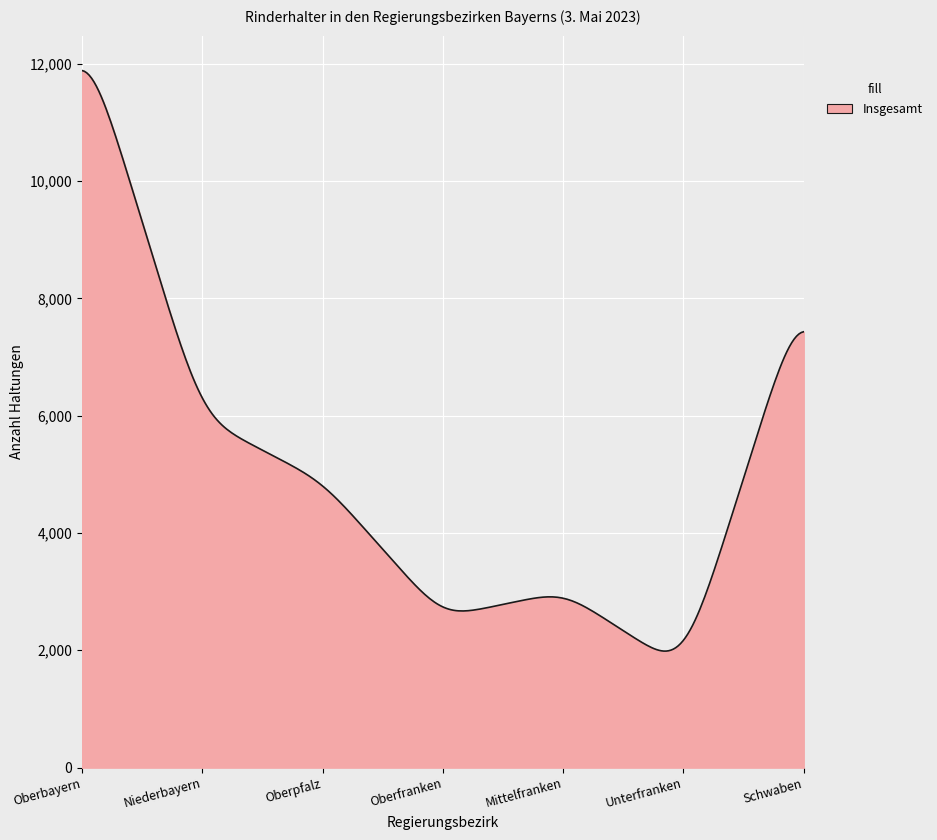

What is the minimum value shown in the chart?

1986.5